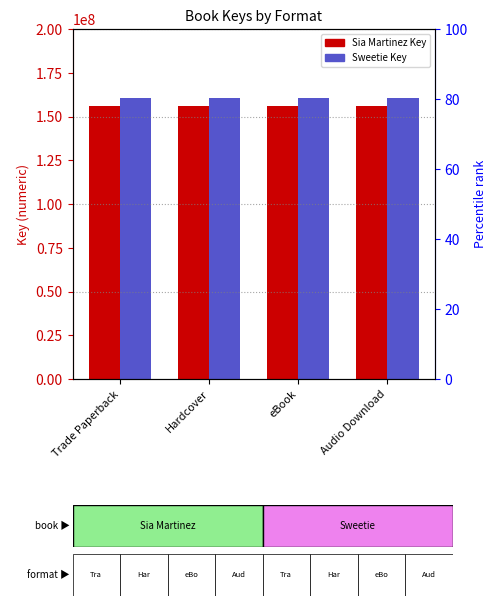

How many groups of bars are there?

4